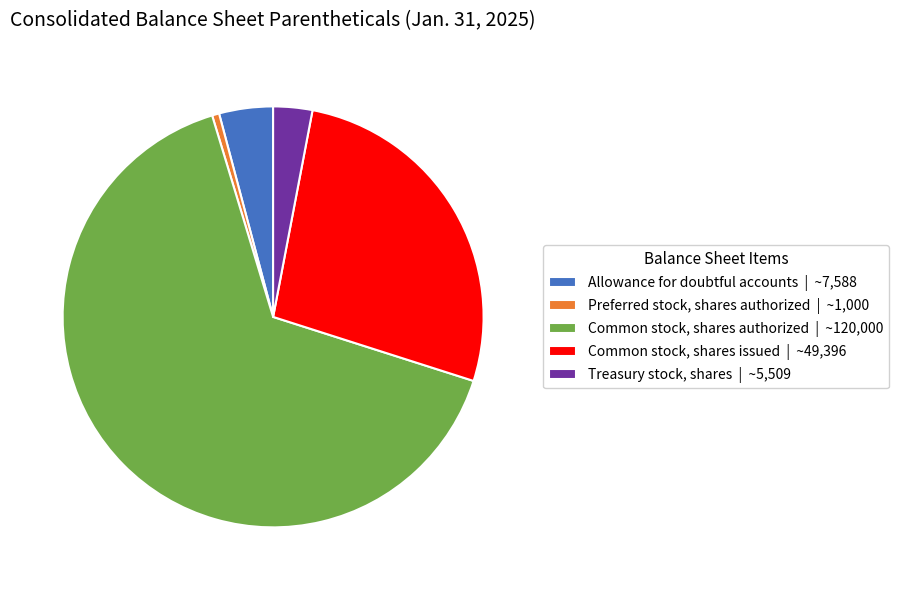

Do Common stock, shares issued | ~49,396 and Allowance for doubtful accounts | ~7,588 together represent more than half of the pie?

No